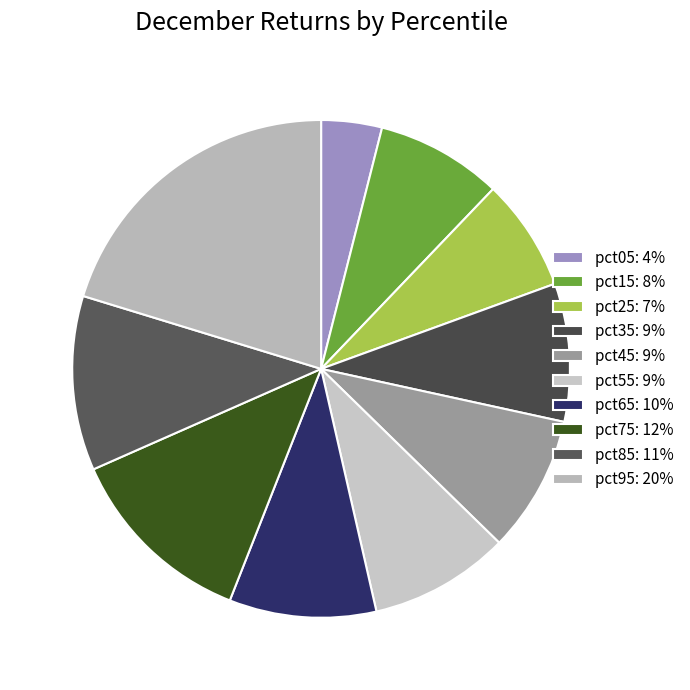

Count the number of slices in the pie.

10